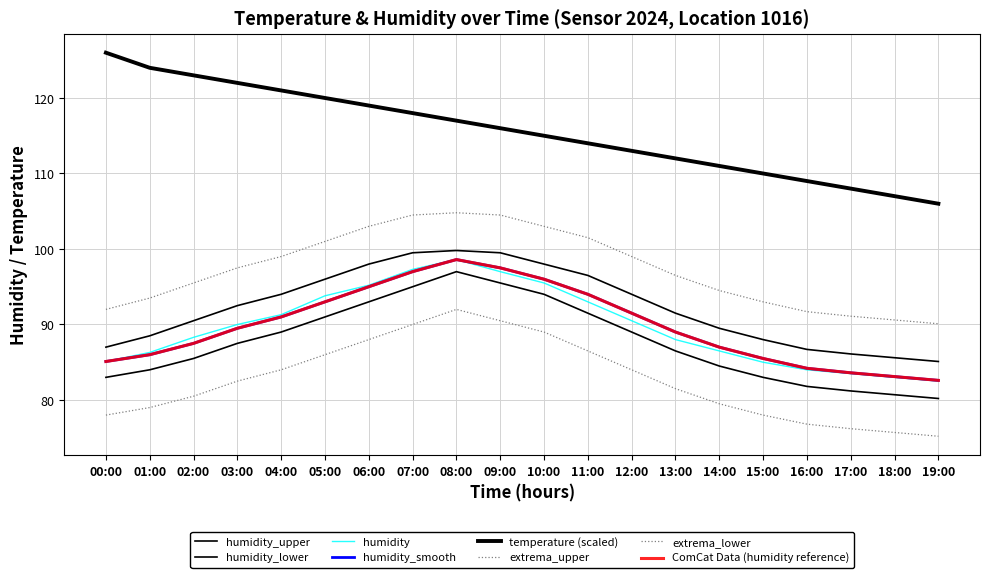

Does the chart display data point markers on the line(s)?

No